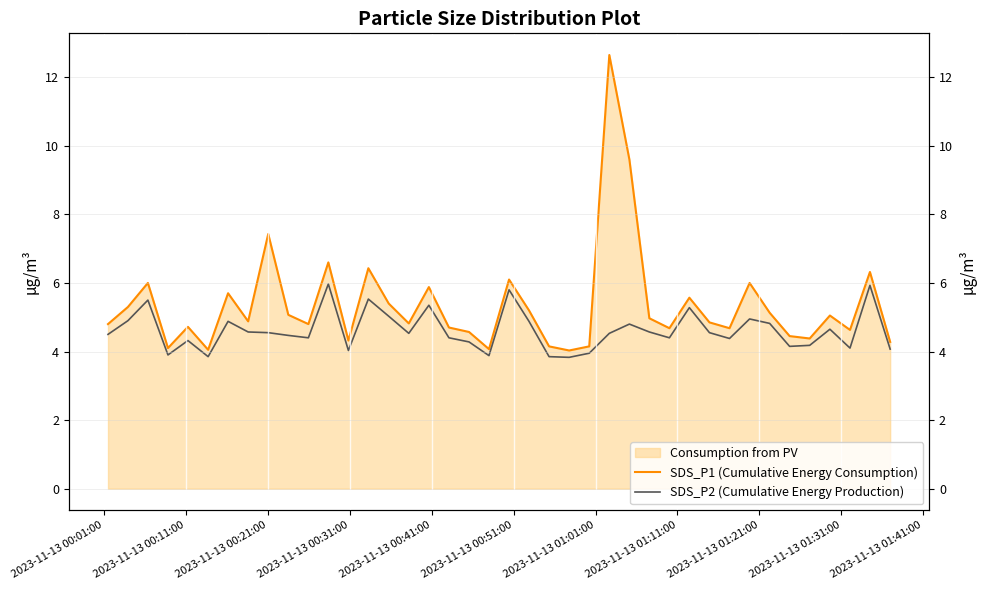

Reading left to right, extract all data points from this chart.

SDS_P1 (Cumulative Energy Consumption): 4.8	5.3	6.0	4.1	4.7	4.0	5.7	4.9	7.4	5.1	4.8	6.6	4.3	6.4	5.4	4.8	5.9	4.7	4.6	4.1	6.1	5.2	4.2	4.0	4.2	12.7	9.6	5.0	4.7	5.6	4.8	4.7	6.0	5.1	4.5	4.4	5.0	4.6	6.3	4.3
SDS_P2 (Cumulative Energy Production): 4.5	4.9	5.5	3.9	4.3	3.9	4.9	4.6	4.5	4.5	4.4	6.0	4.0	5.5	5.0	4.5	5.3	4.4	4.3	3.9	5.8	4.9	3.9	3.8	4.0	4.5	4.8	4.6	4.4	5.3	4.5	4.4	5.0	4.8	4.2	4.2	4.7	4.1	5.9	4.1